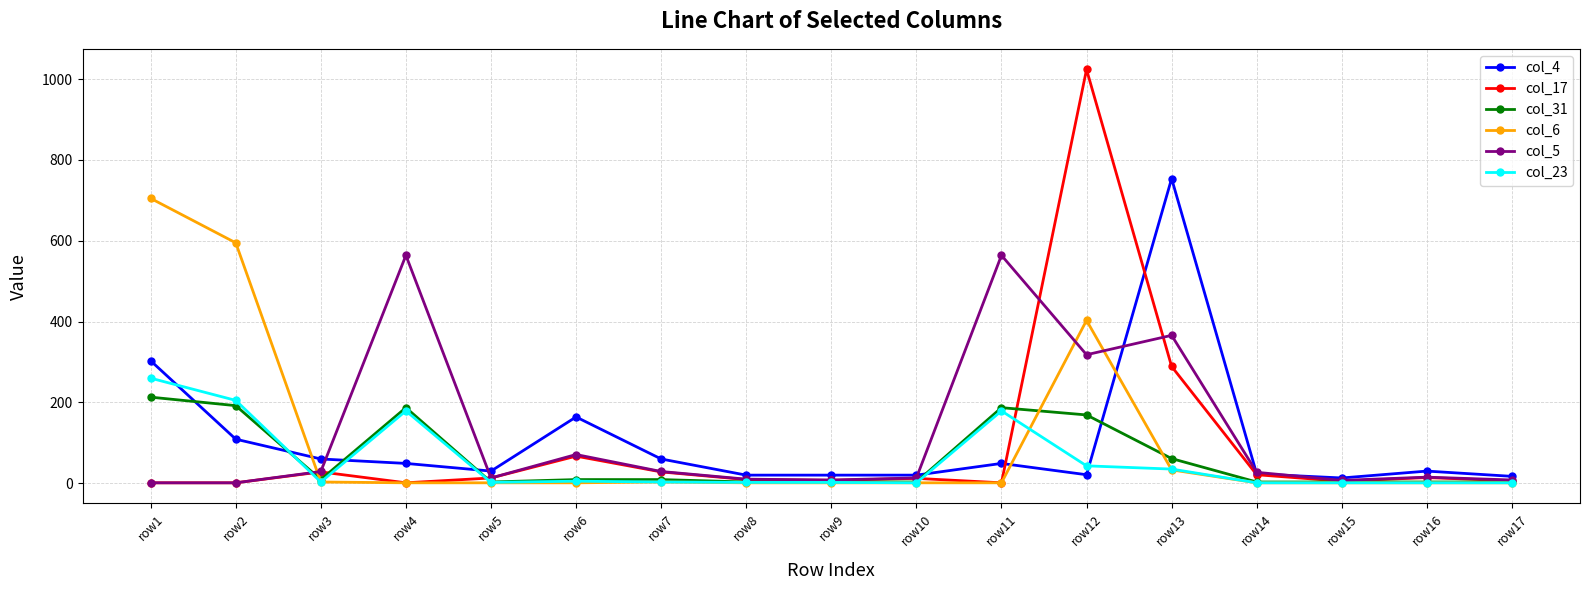

In col_4, how many points are higher than both neighbors (excluding endpoints)?

4